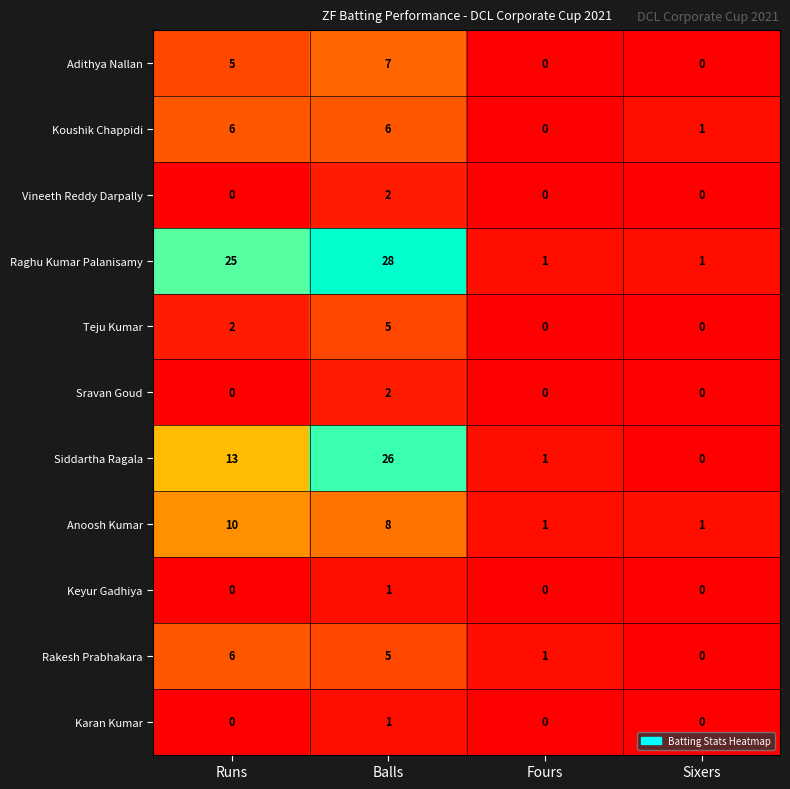

What is the difference between the Siddartha Ragala values at Balls and Runs?

13